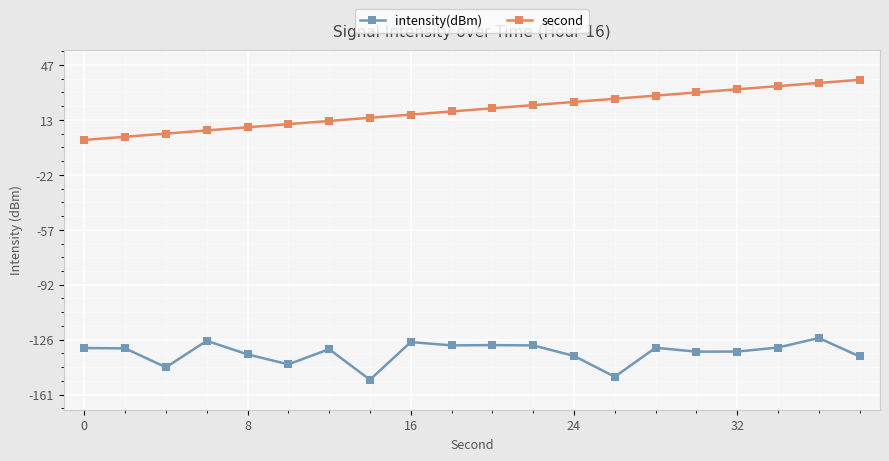

What is the minimum value shown in the chart?

-151.5